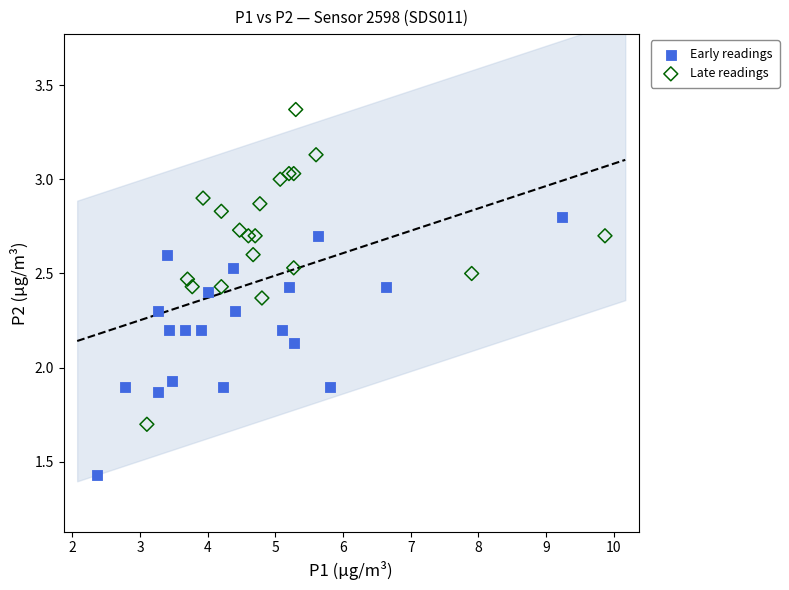

What are all the series names shown in the legend?

Early readings, Late readings